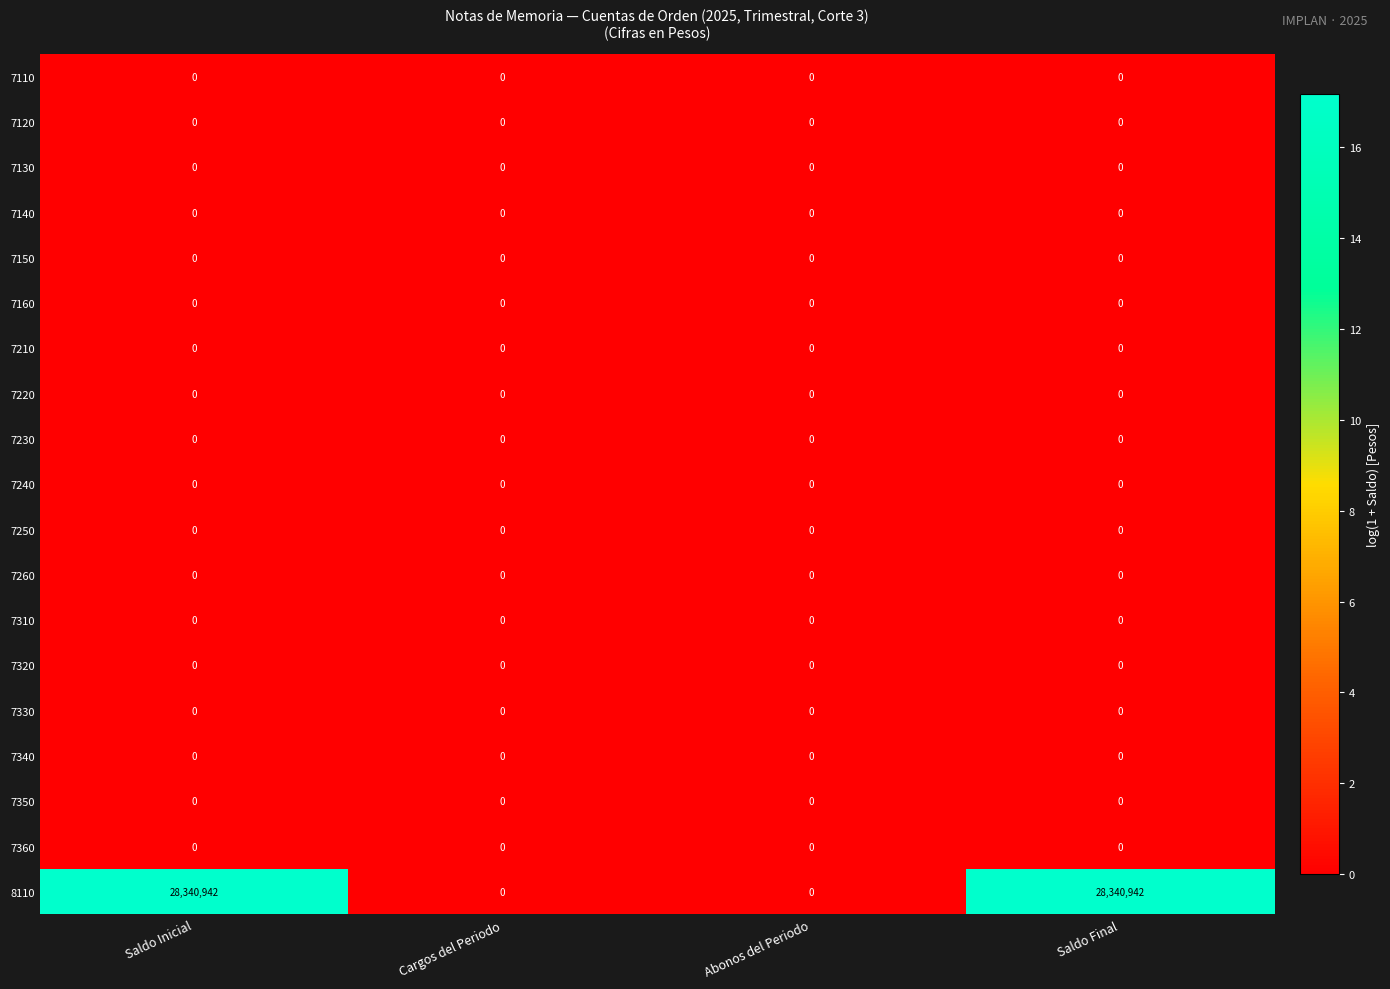

Which series has the largest total across all categories?

8110